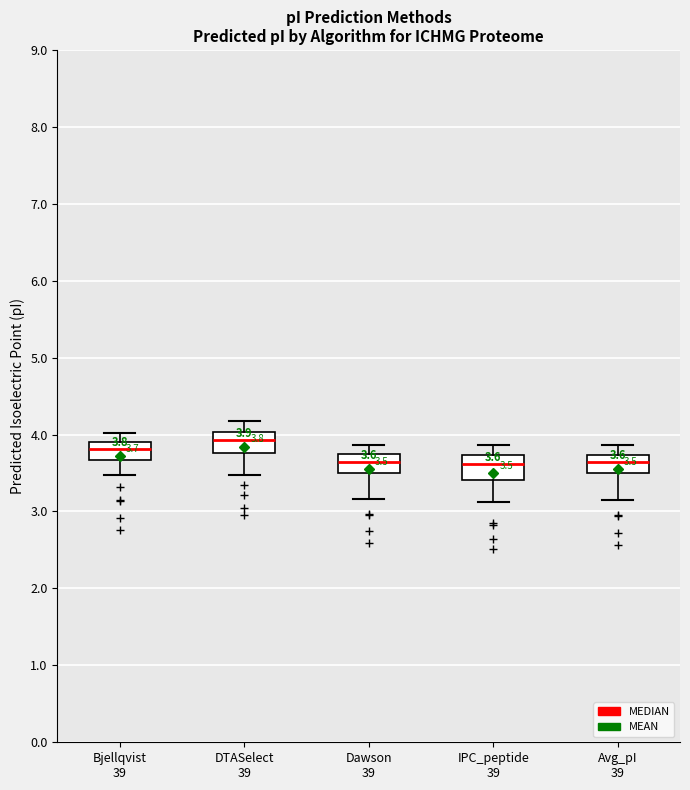

Which box's median line is the highest?

DTASelect 39